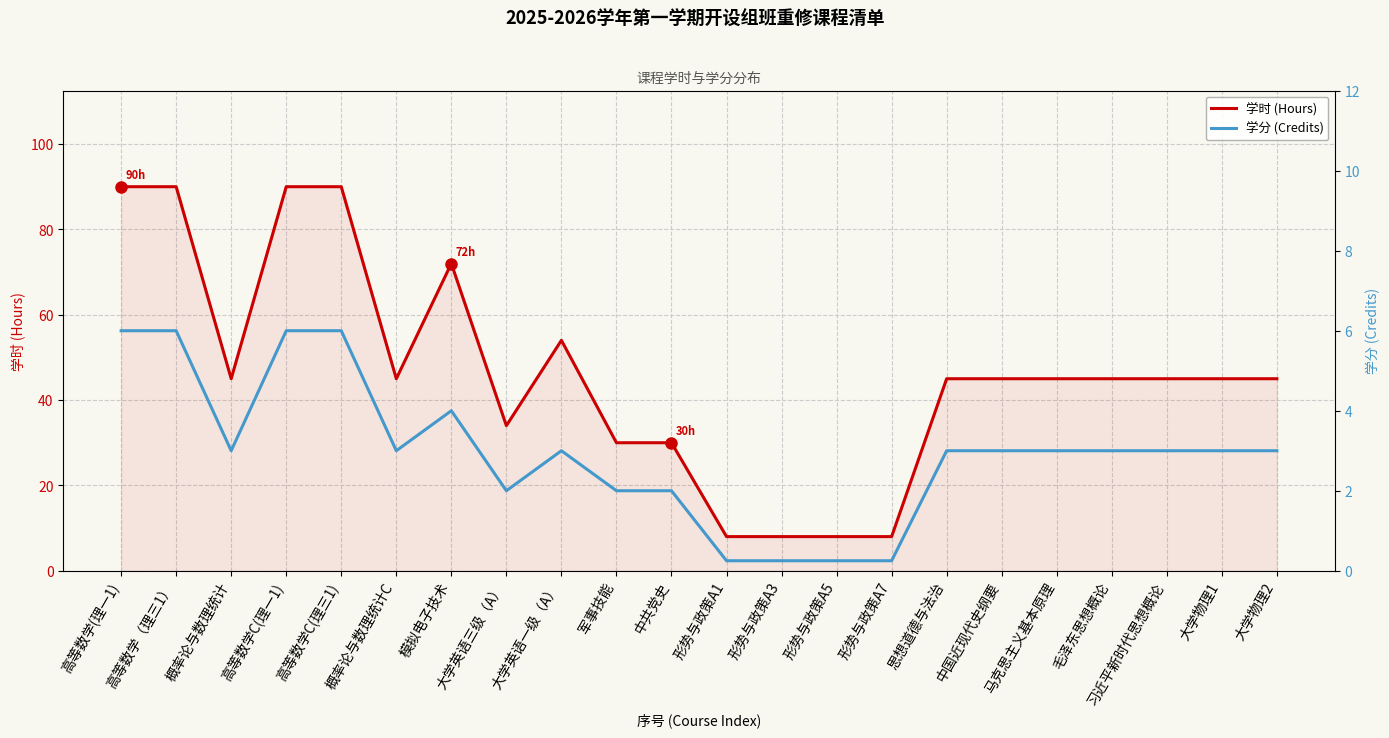

Which series has the largest range (max minus min)?

学时 (Hours)